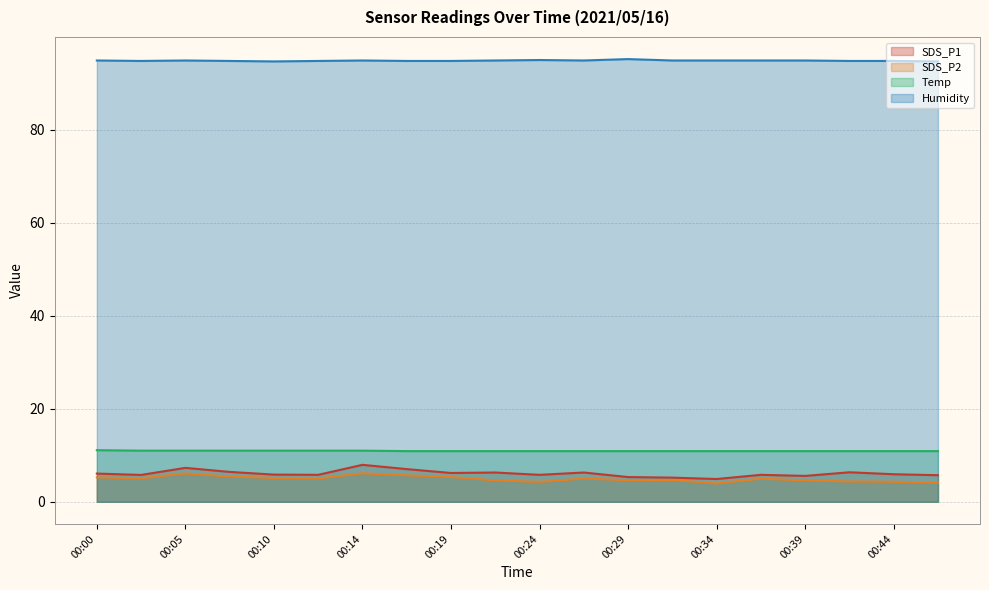

What is the minimum value shown in the chart?

4.0